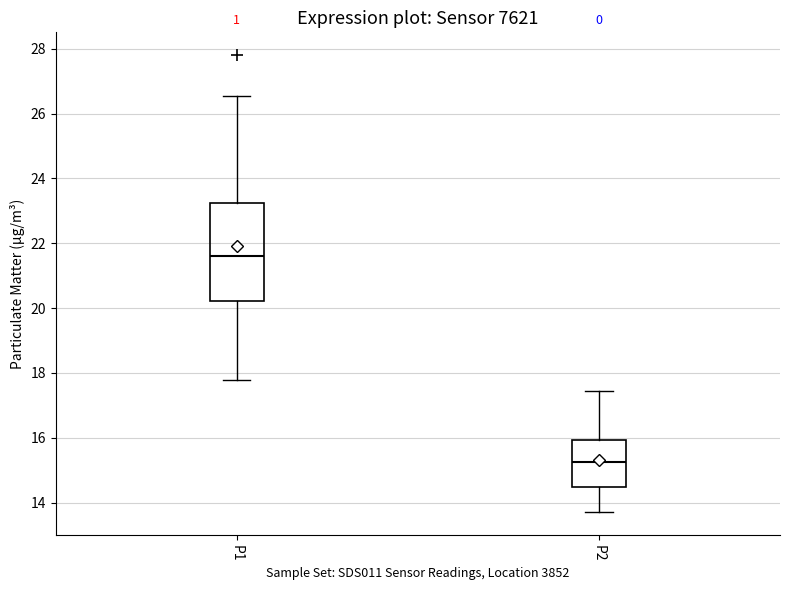

Reading left to right, read every box against the y-axis: the position of its median line, the range the box covers, and the ends of its whiskers. The values are not printed on the chart, so give them approximately, as read against the axis.

P1: median 21.6, box 20.2 to 23.2, whiskers 17.8 to 26.6
P2: median 15.2, box 14.4 to 16.0, whiskers 13.8 to 17.4